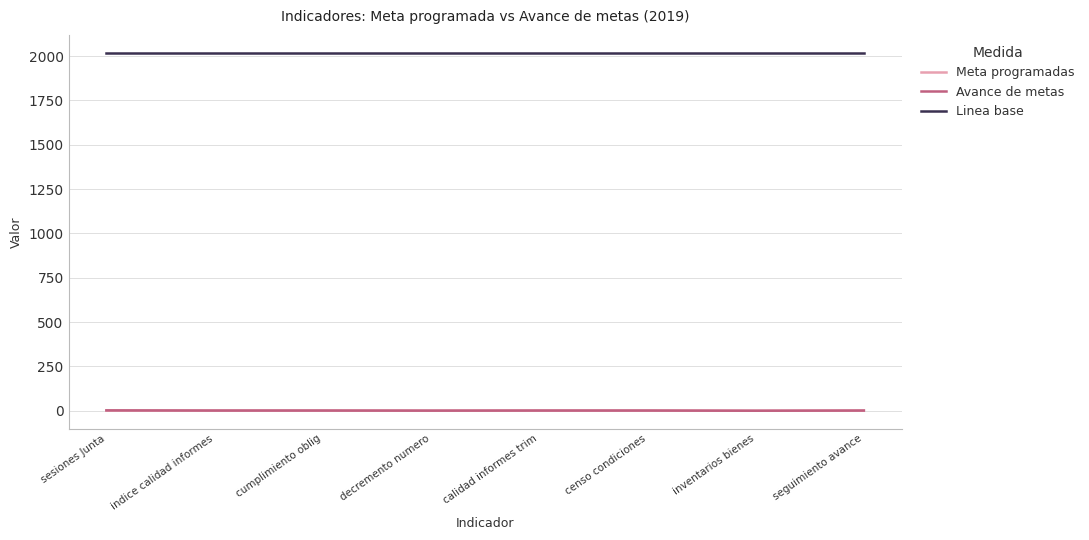

True or false: Linea base and Meta programadas intersect in this chart.

False